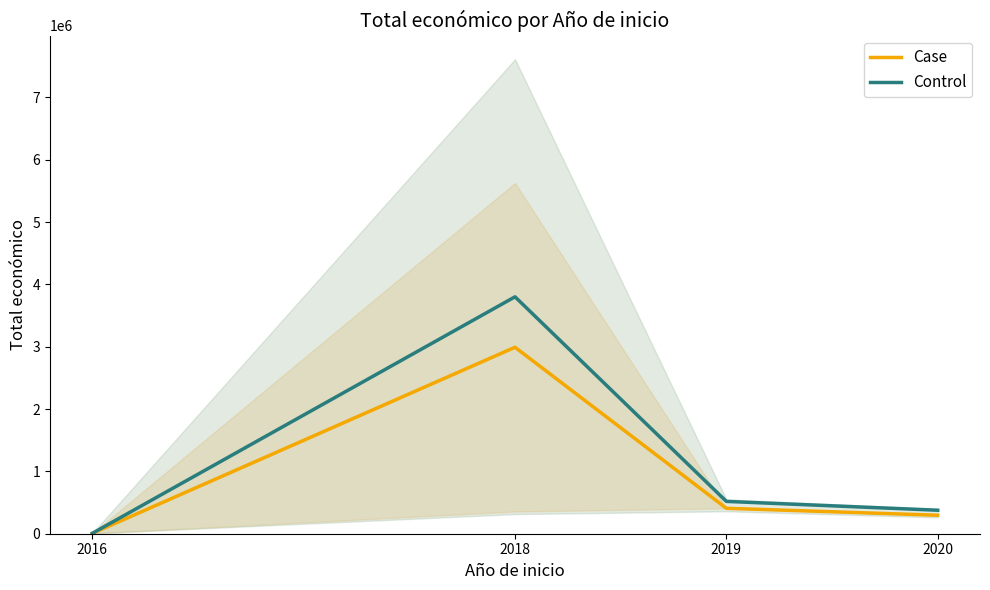

True or false: Mean (Control) has a value of 6480.0 at 2016.

True